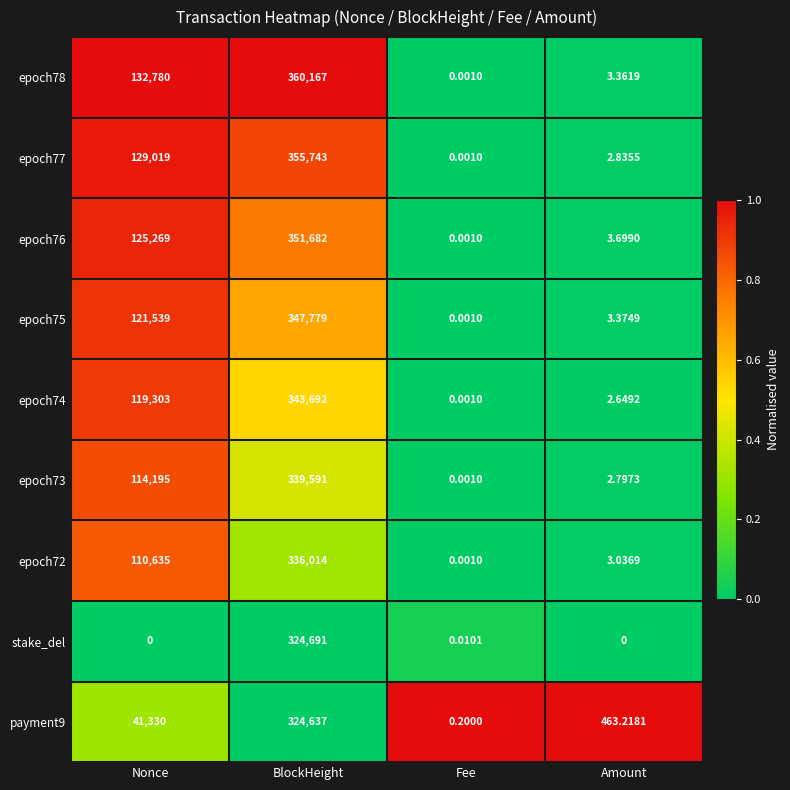

Rank the categories by payment9 value from lowest to highest.

Fee, Amount, Nonce, BlockHeight